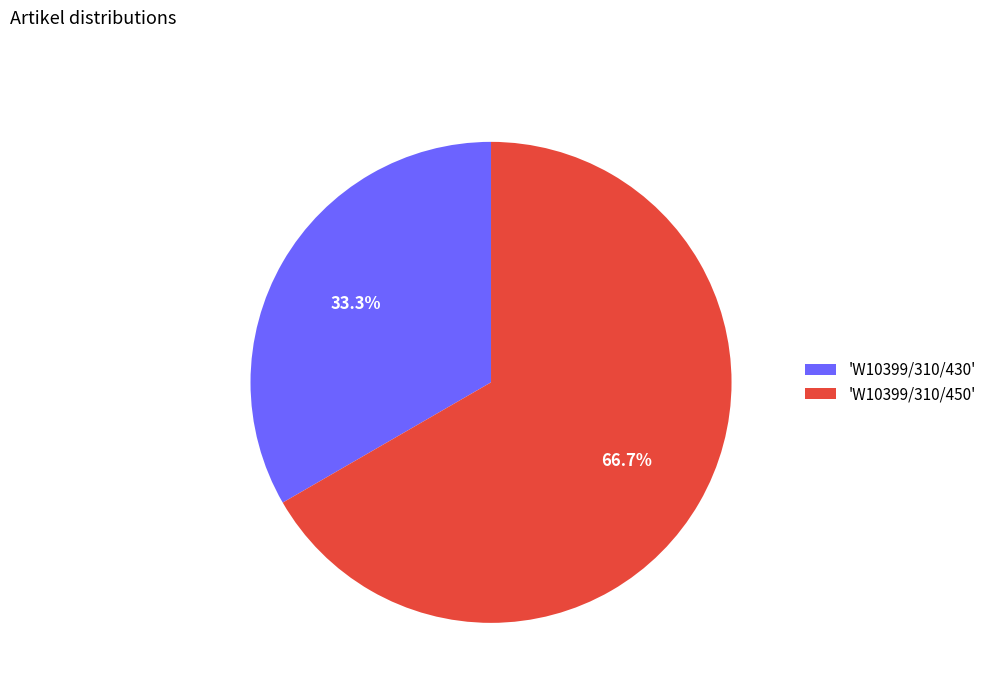

Rank the categories by value from highest to lowest.

'W10399/310/450', 'W10399/310/430'